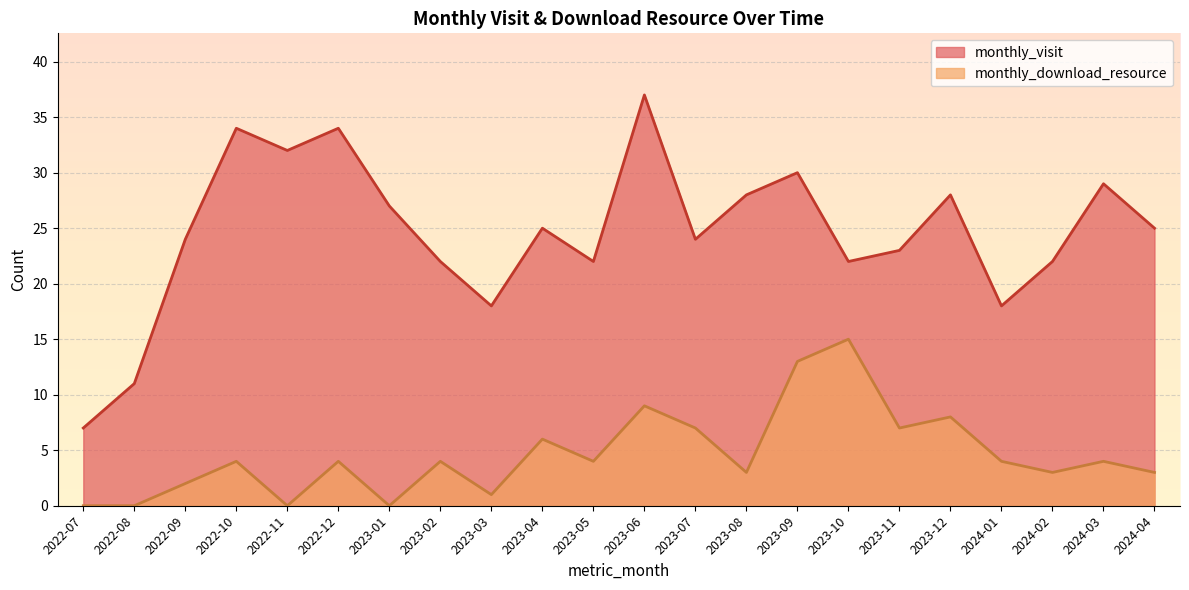

True or false: monthly_download_resource has a value of 4 at 2024-03.

True